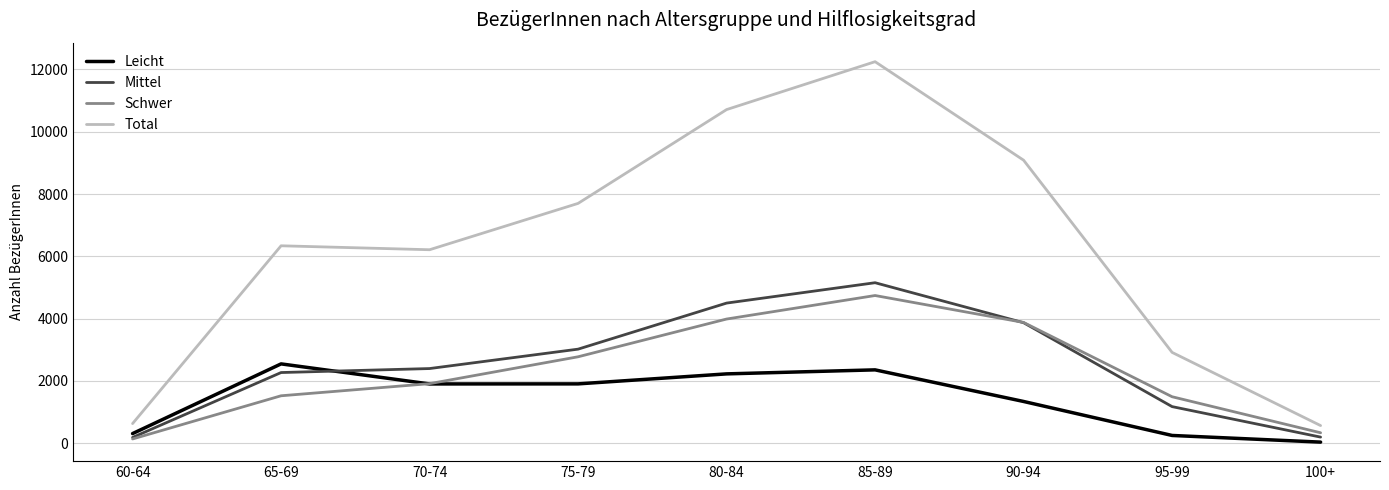

What is the maximum value shown in the chart?

12250